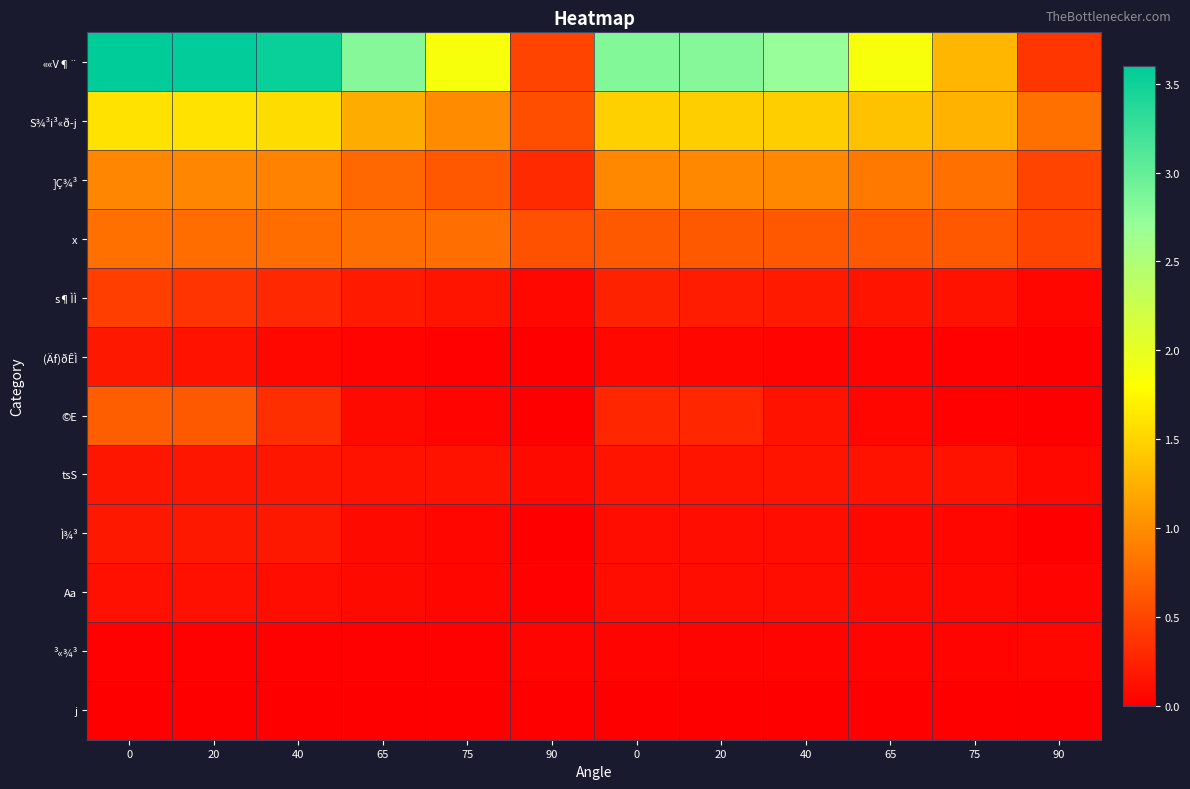

What is the total value across all series at 75?

4.7